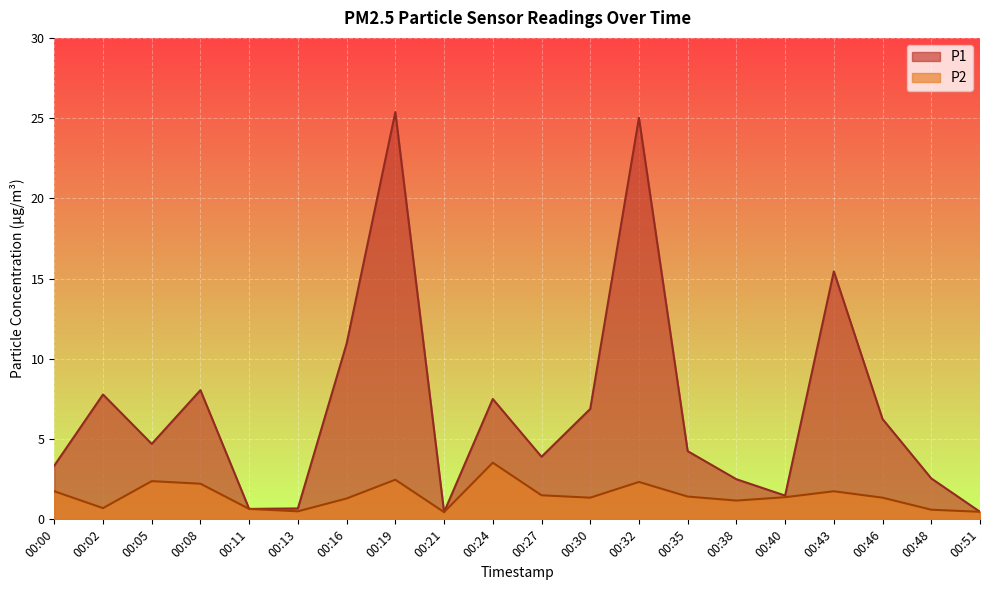

True or false: P2 and P1 intersect in this chart.

False